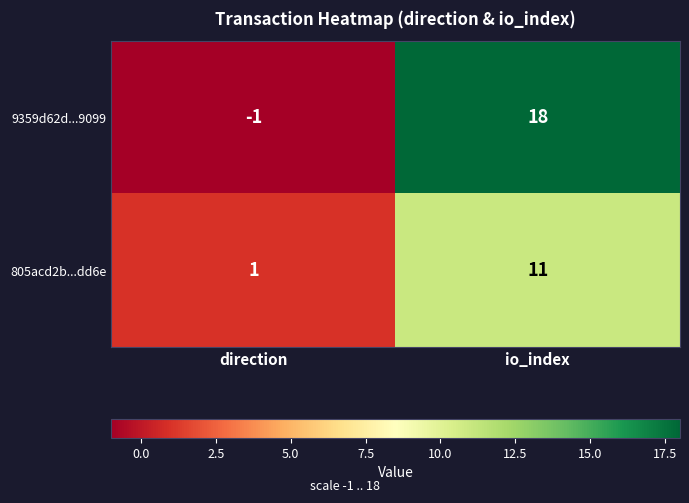

What is the spread (max minus min) of values at direction?

2